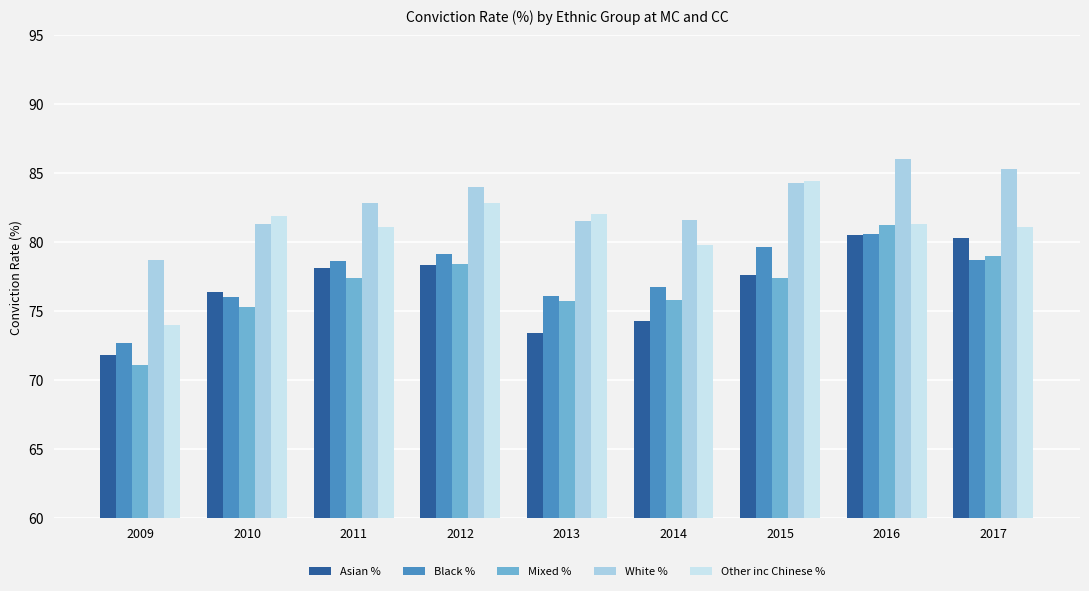

What is the highest value of the Other inc Chinese % series?

84.4